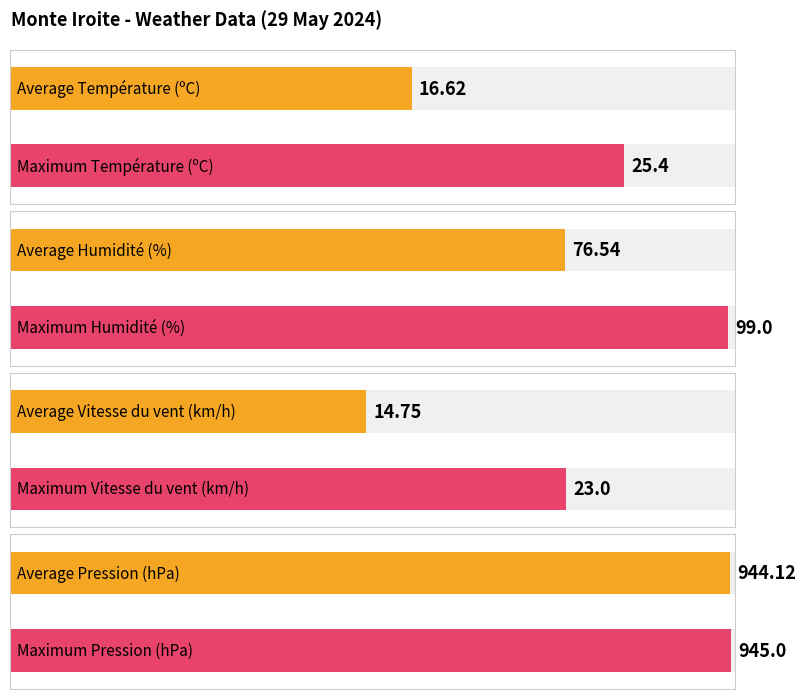

What are all the series names shown in the legend?

Température (ºC), Humidité (%), Vitesse du vent (km/h), Pression (hPa)